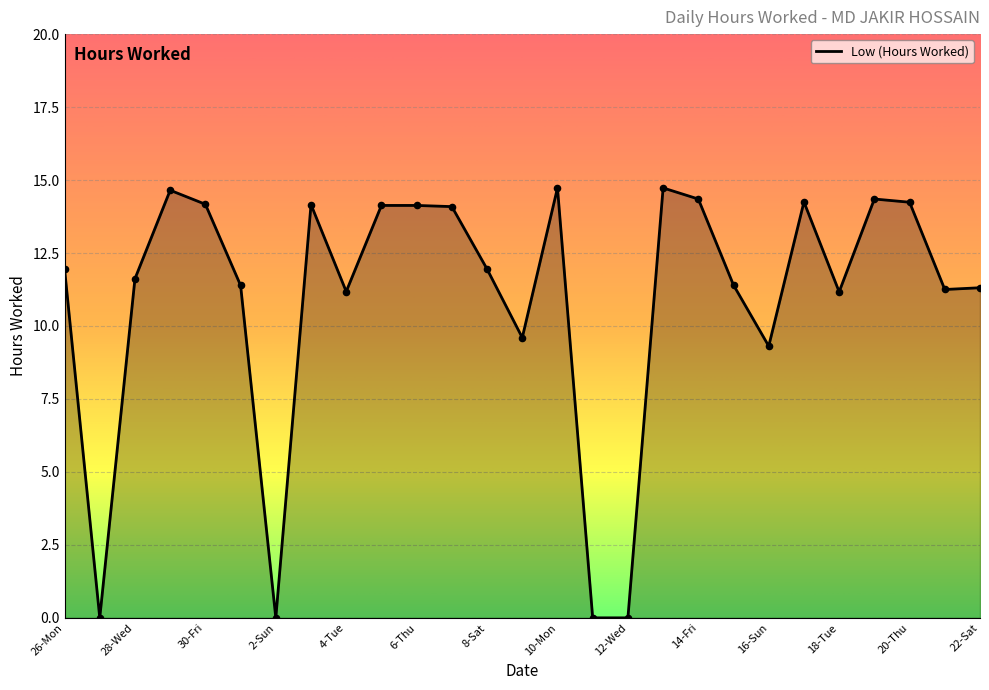

What is the maximum value shown in the chart?

14.7